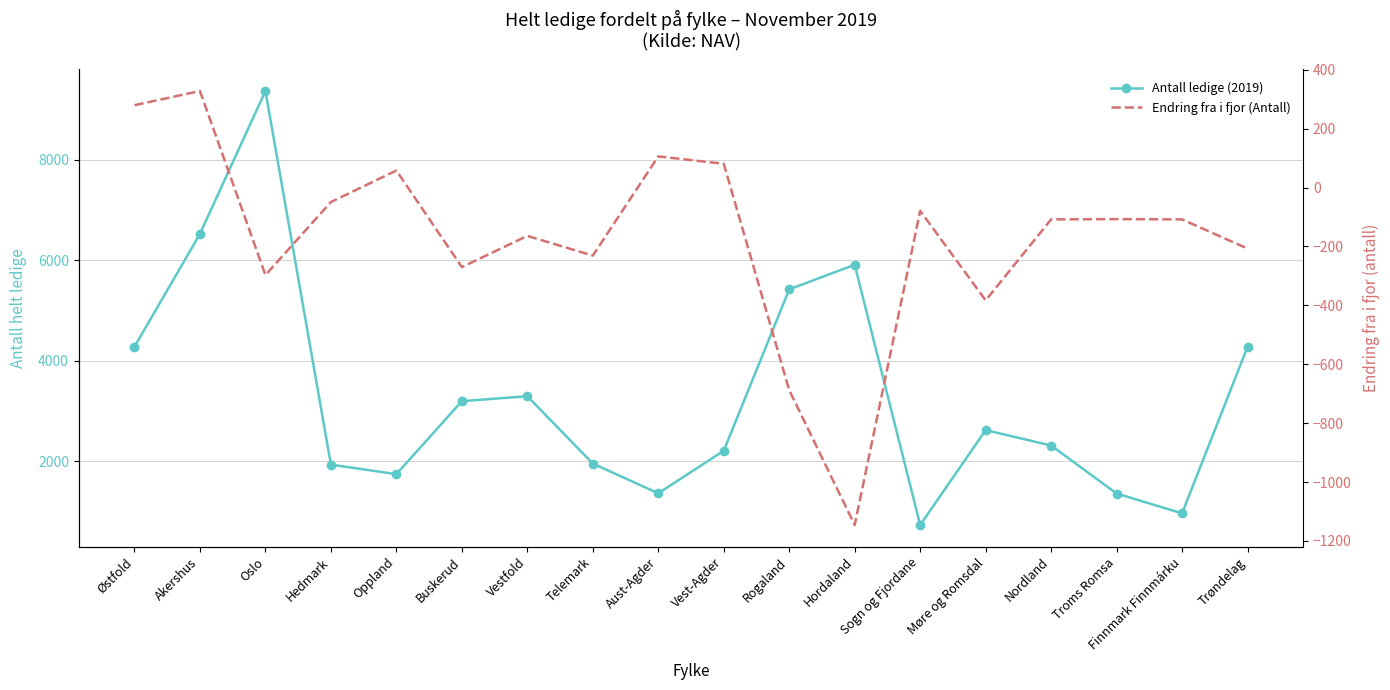

Is the value of Endring fra i fjor (Antall) at Østfold greater than the value of Antall ledige (2019) at Rogaland?

No